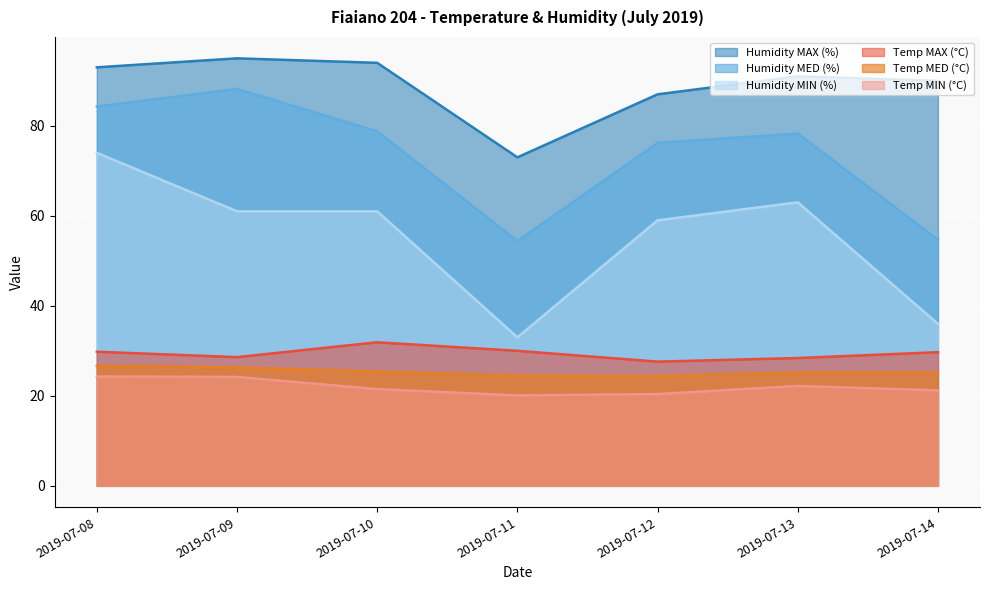

Reading right to left, what are all the values shown in this chart?

Temp MAX (°C): 2019-07-14=29.7	2019-07-13=28.4	2019-07-12=27.6	2019-07-11=30.0	2019-07-10=31.9	2019-07-09=28.6	2019-07-08=29.8
Temp MED (°C): 2019-07-14=25.2	2019-07-13=25.2	2019-07-12=24.4	2019-07-11=24.5	2019-07-10=25.4	2019-07-09=26.3	2019-07-08=26.7
Temp MIN (°C): 2019-07-14=21.2	2019-07-13=22.2	2019-07-12=20.4	2019-07-11=20.1	2019-07-10=21.5	2019-07-09=24.2	2019-07-08=24.3
Humidity MAX (%): 2019-07-14=90.0	2019-07-13=91.0	2019-07-12=87.0	2019-07-11=73.0	2019-07-10=94.0	2019-07-09=95.0	2019-07-08=93.0
Humidity MED (%): 2019-07-14=54.7	2019-07-13=78.3	2019-07-12=76.2	2019-07-11=54.4	2019-07-10=78.8	2019-07-09=88.2	2019-07-08=84.3
Humidity MIN (%): 2019-07-14=36.0	2019-07-13=63.0	2019-07-12=59.0	2019-07-11=33.0	2019-07-10=61.0	2019-07-09=61.0	2019-07-08=74.0